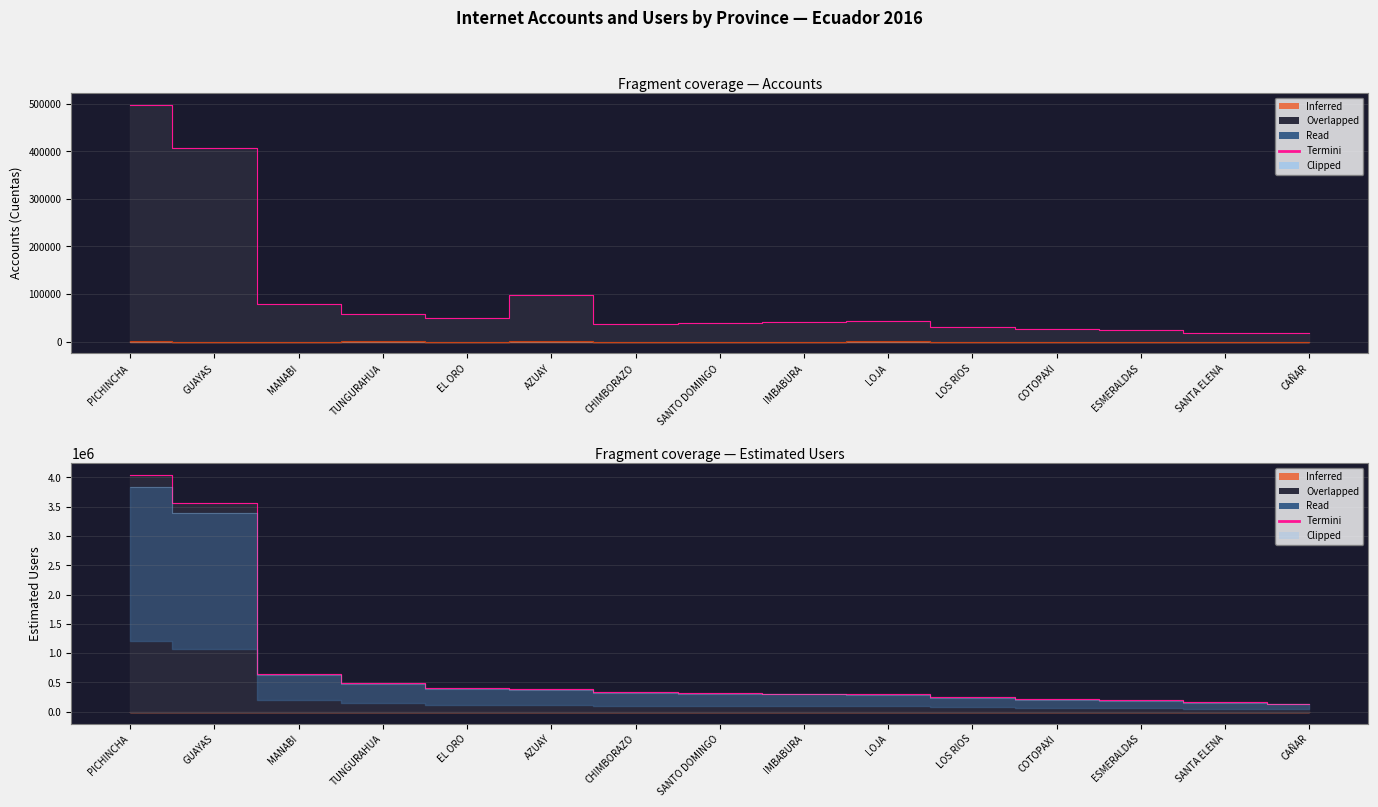

The Clipped series shows 124981.3 at ESMERALDAS. True or false?

False